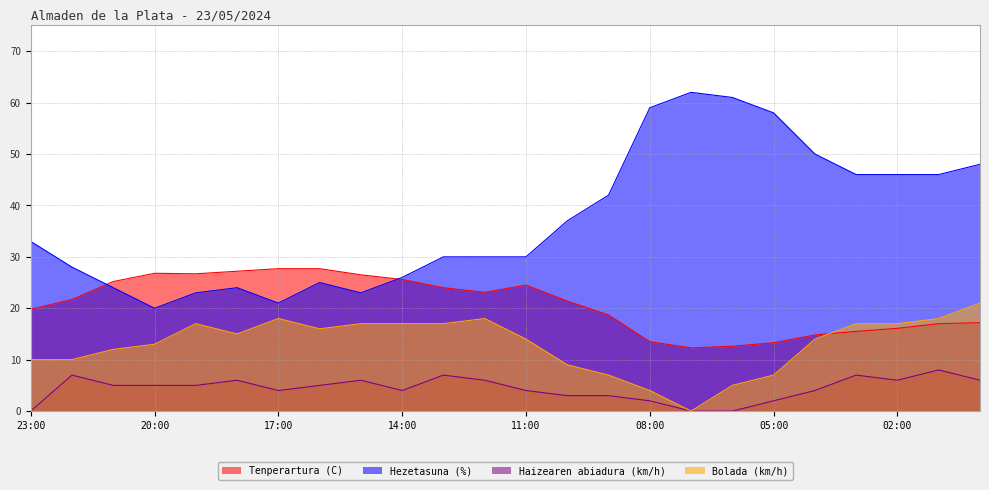

At which category is the sum across all series the highest?

00:00